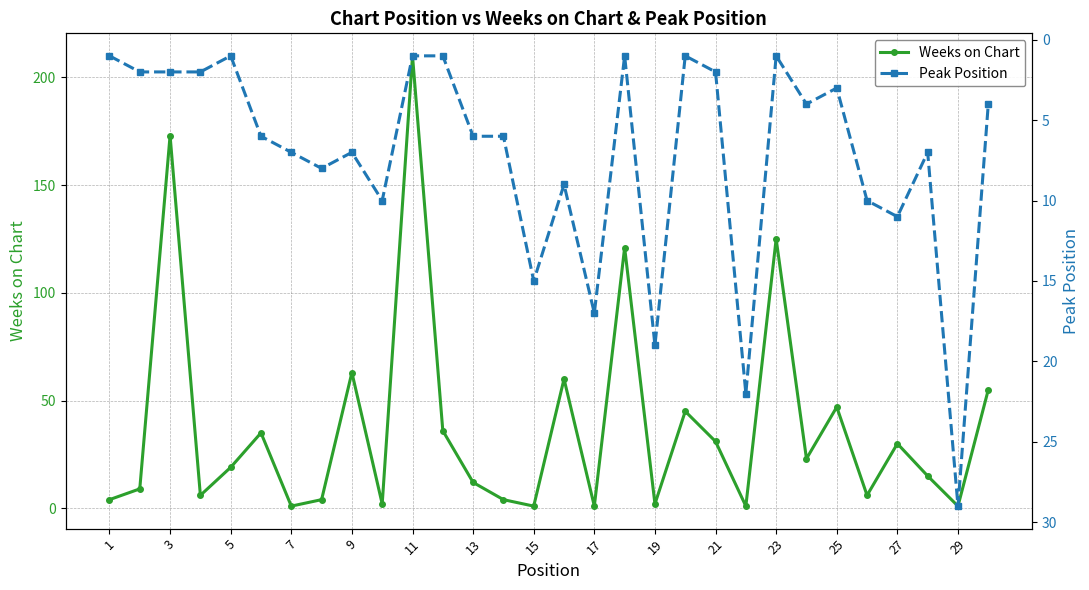

True or false: Weeks on Chart and Peak Position intersect in this chart.

True